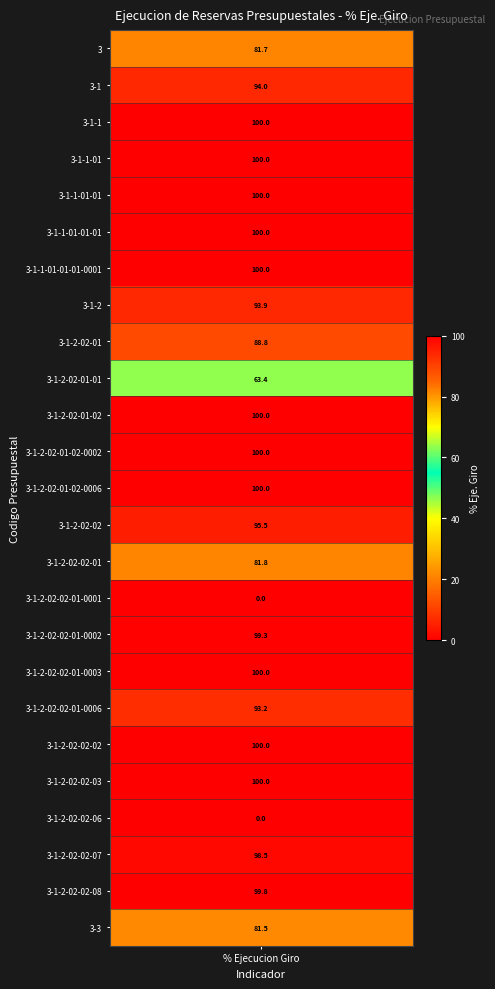

What is the sum of the values at 20 and 21?

100.0